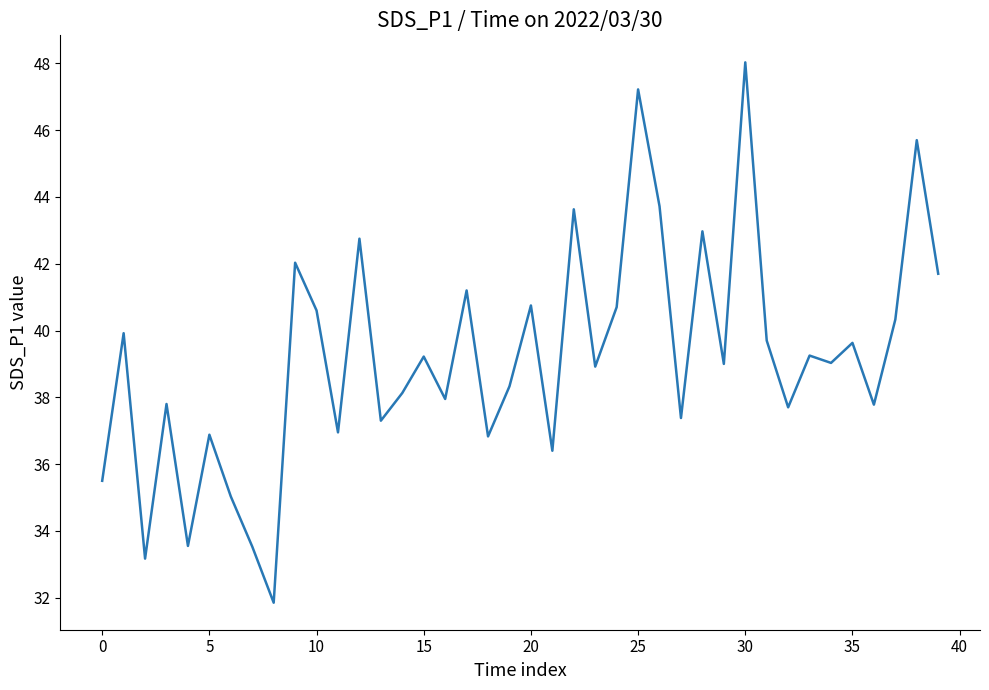

What is the minimum value shown in the chart?

31.9